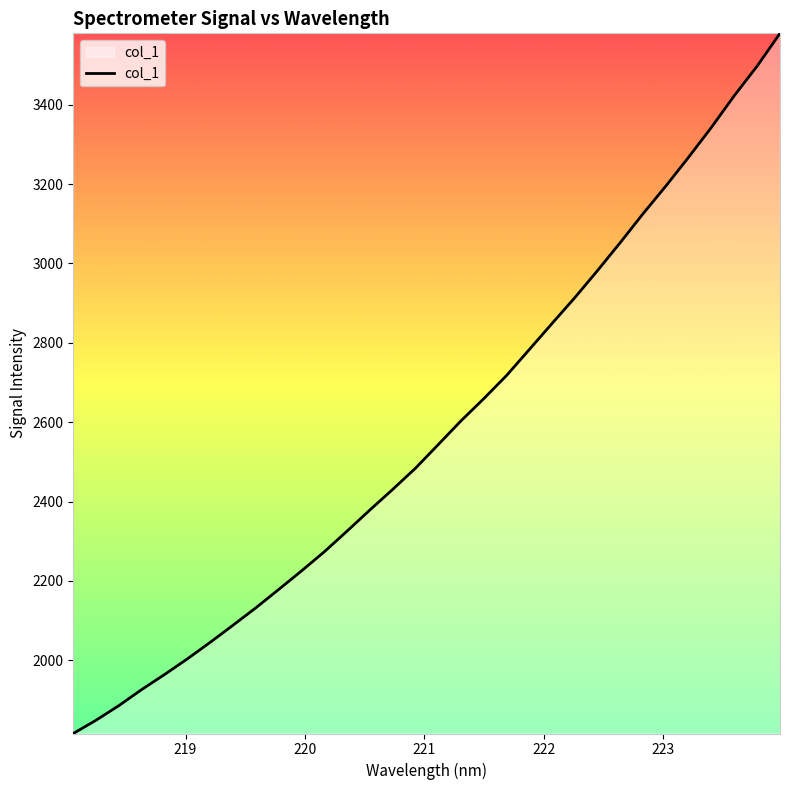

What is the greatest value displayed?

3580.1